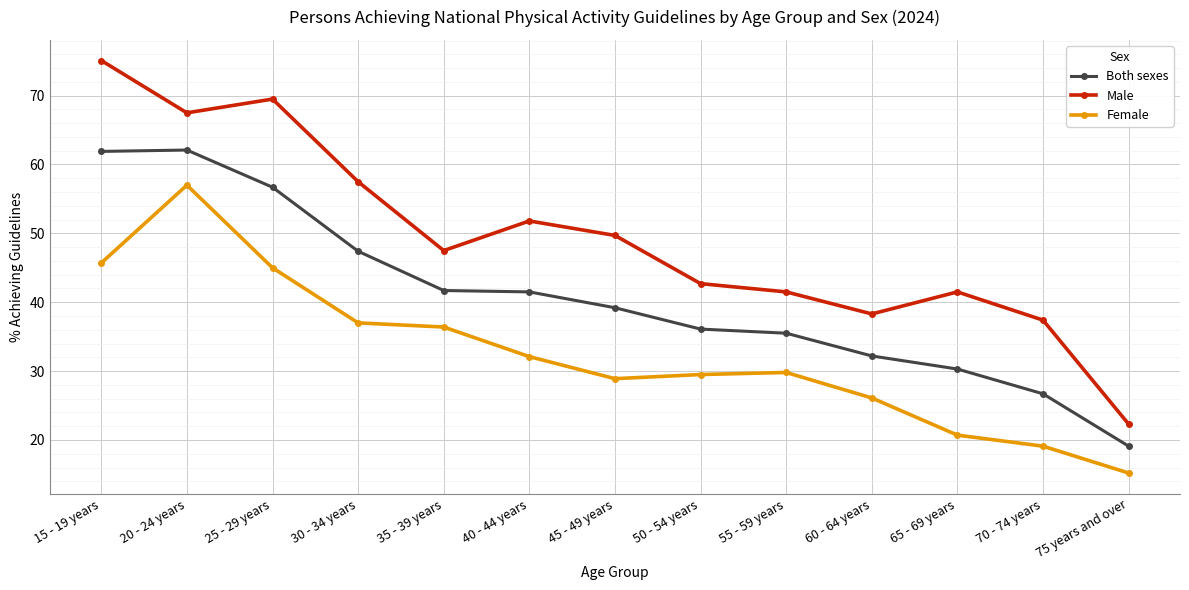

At which category does Both sexes reach its first local peak?

20 - 24 years